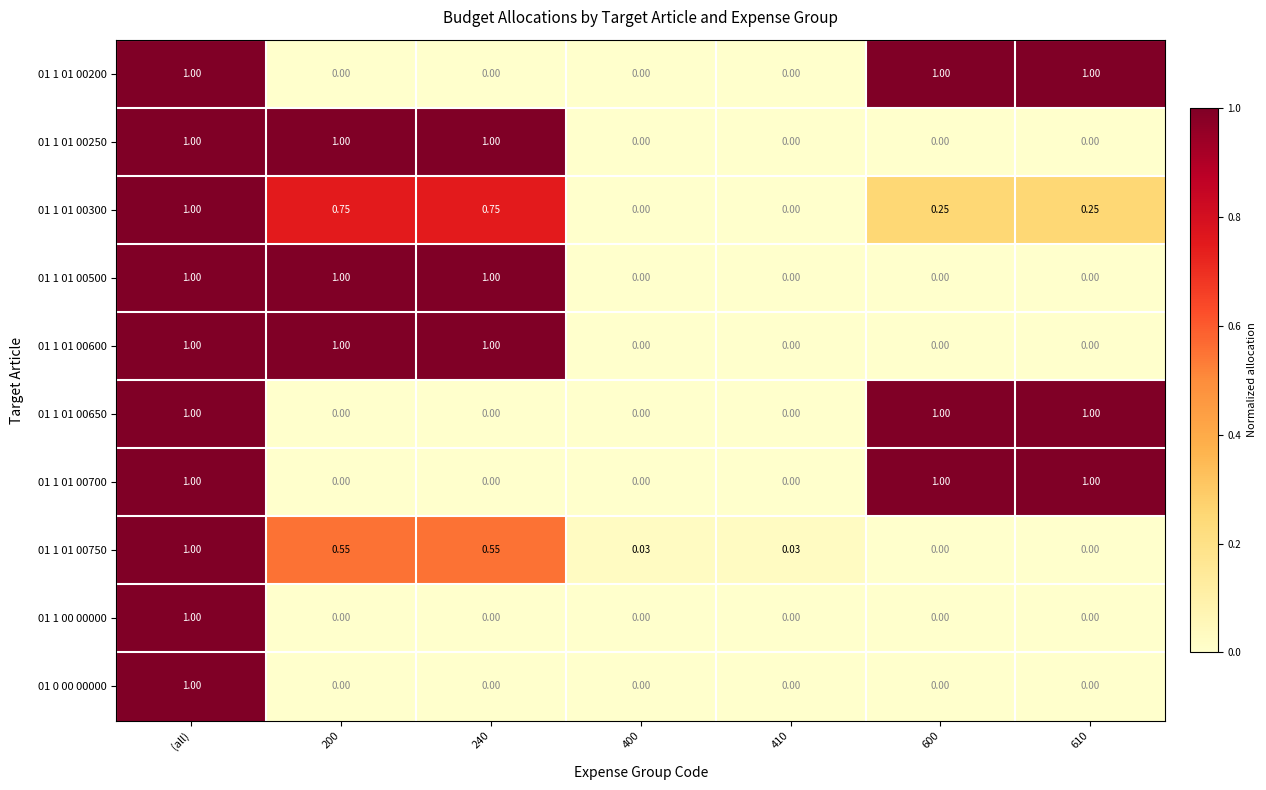

At which category is the sum across all series the highest?

(all)